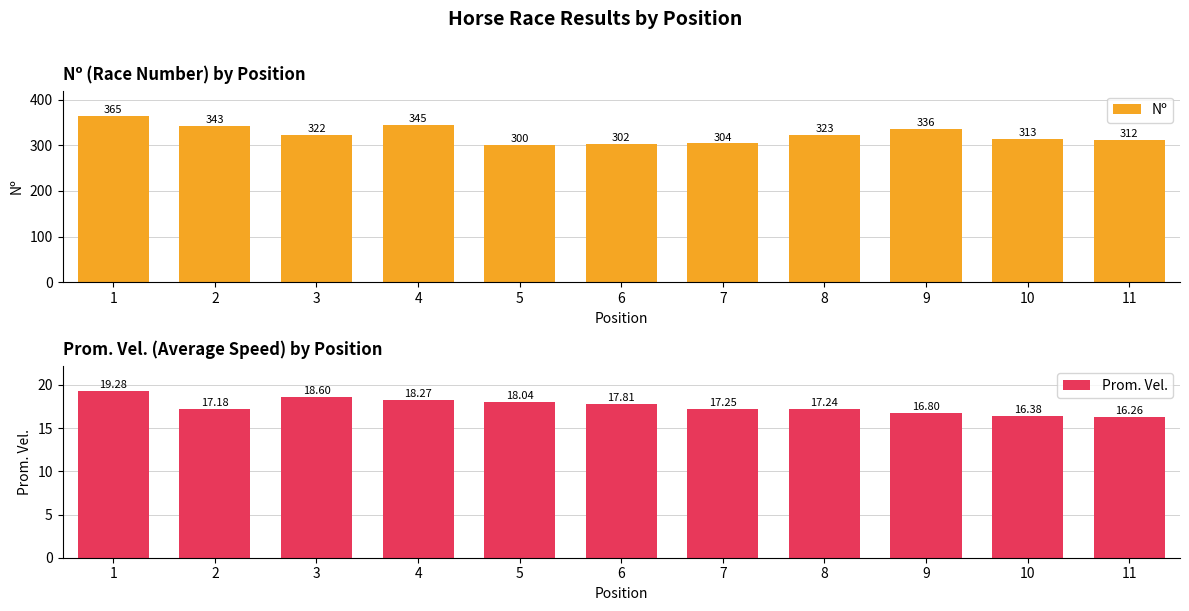

At 2, list the series in order from largest to smallest.

Nº, Prom. Vel.